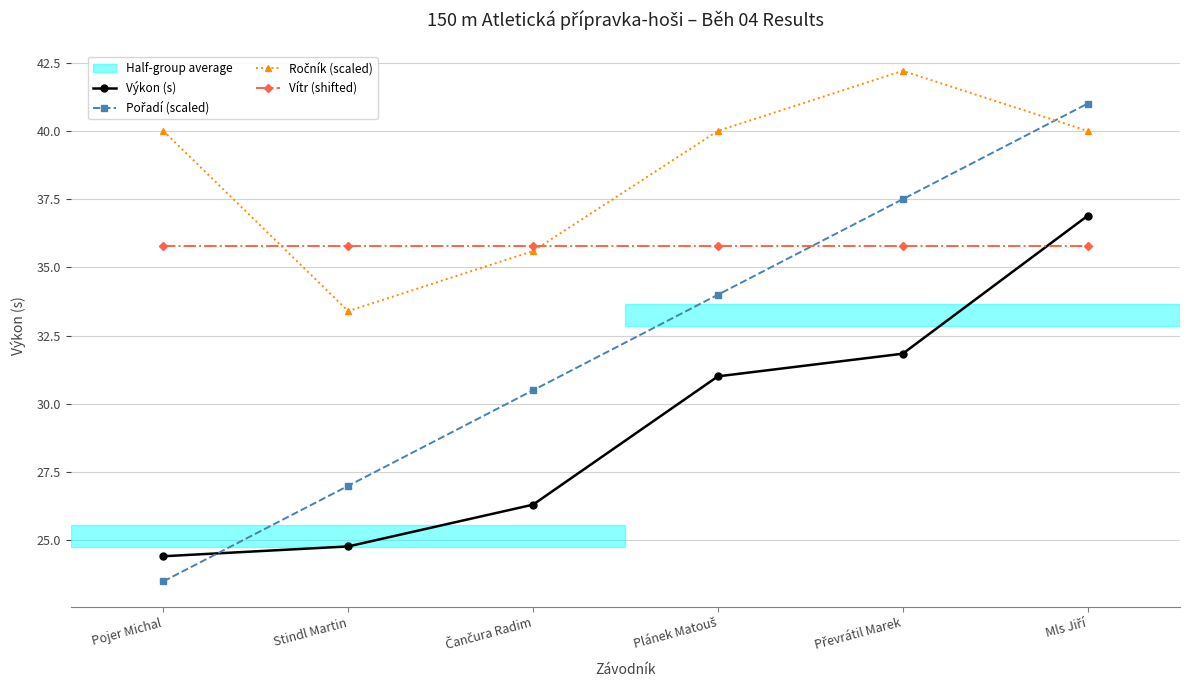

After their last crossing, which series has the higher values: Výkon (s) or Vítr (shifted)?

Výkon (s)